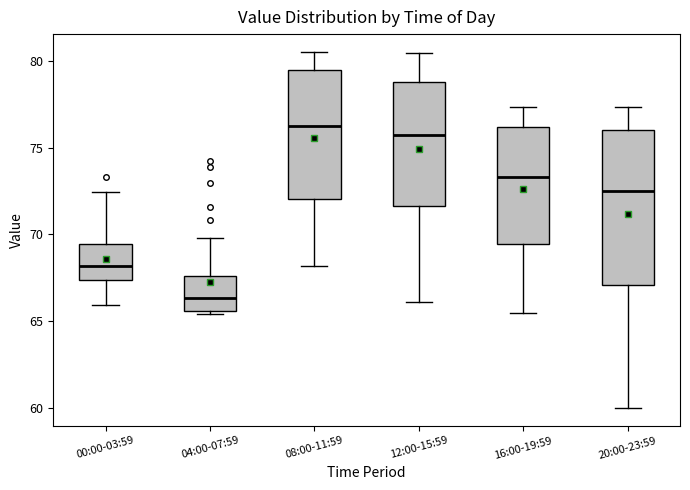

Which box is the tallest, from its lower edge to its upper edge?

20:00-23:59